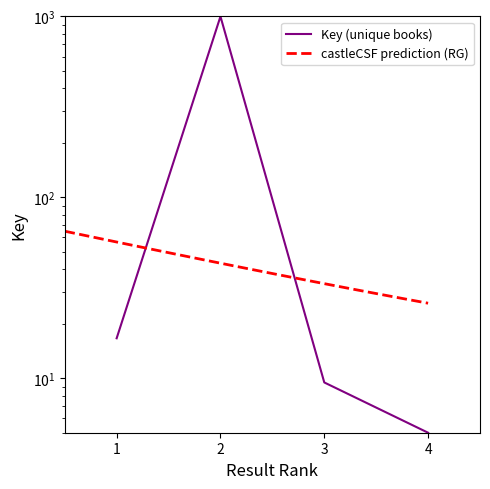

What is the maximum value shown in the chart?

1000.0